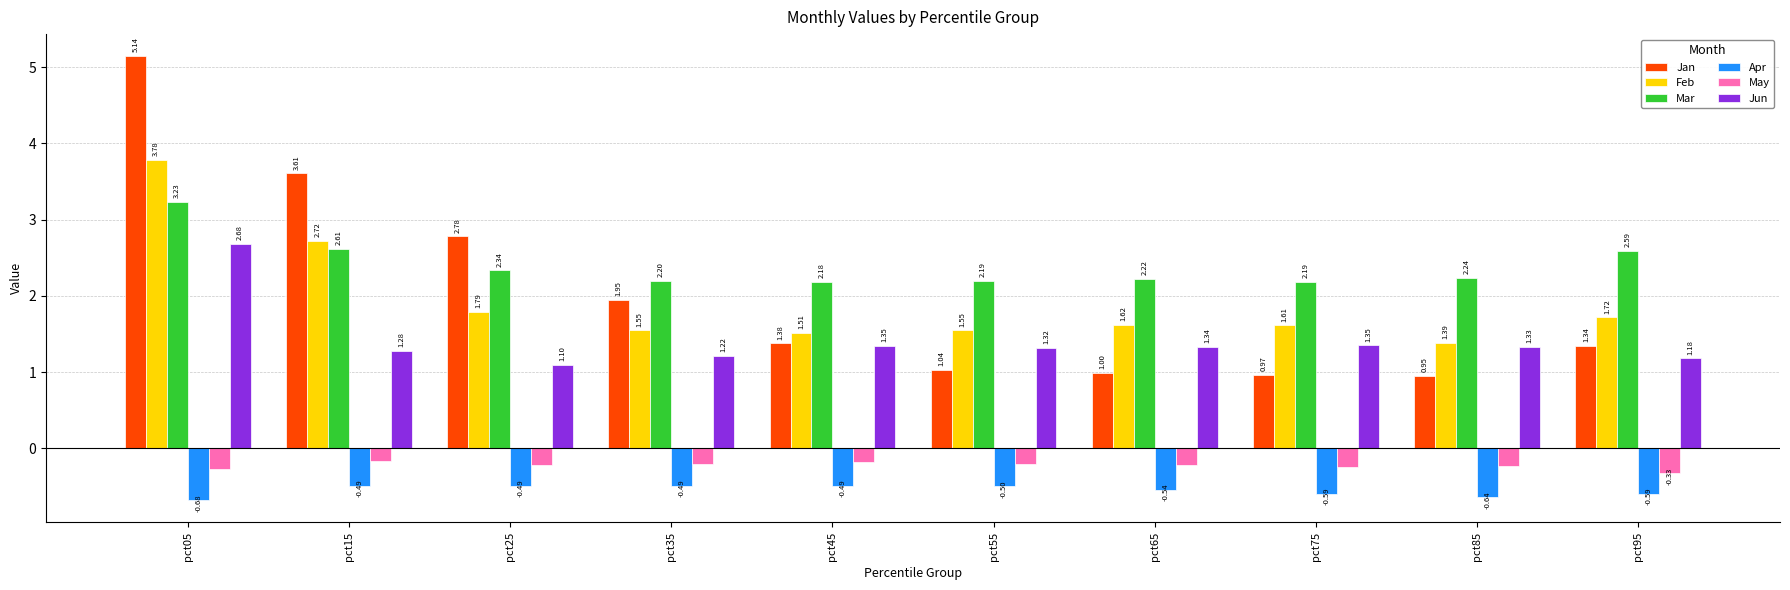

What is the difference between the maximum and minimum values in the Feb series?

2.4